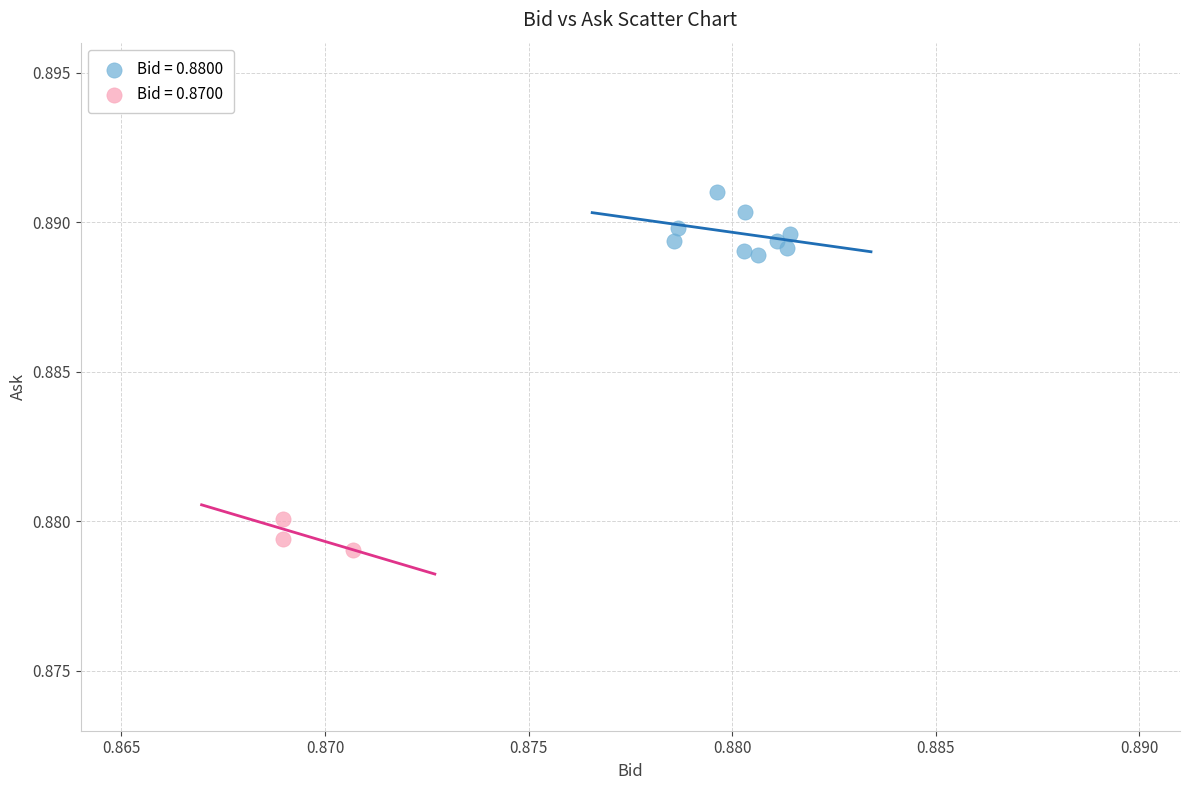

Which series contains the highest Y value?

Bid = 0.8800